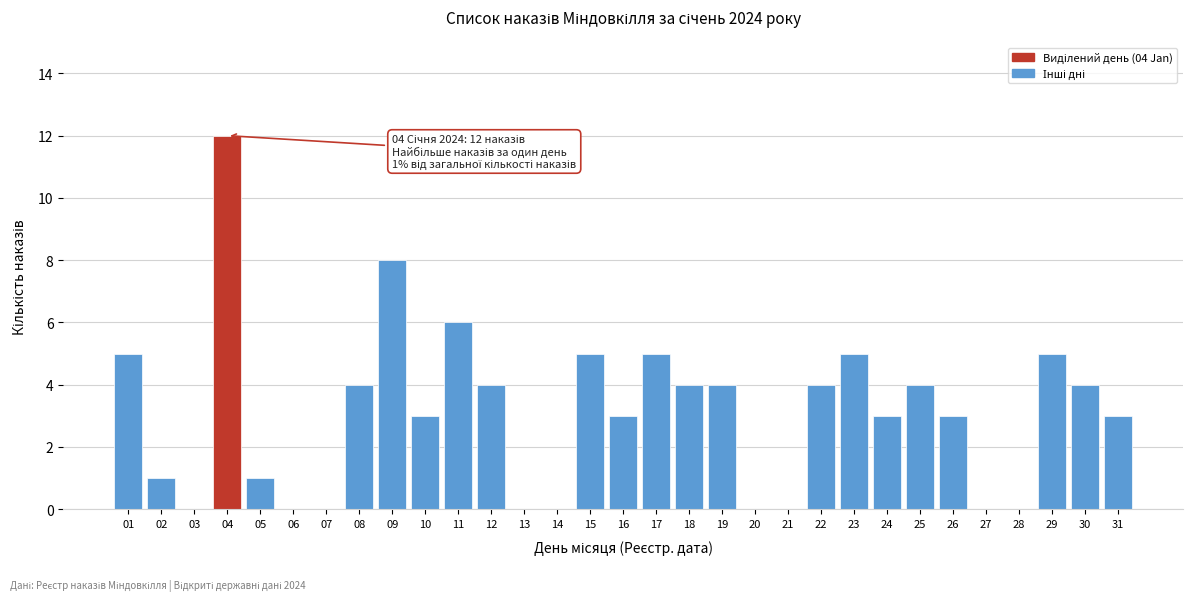

What is the greatest value displayed?

12